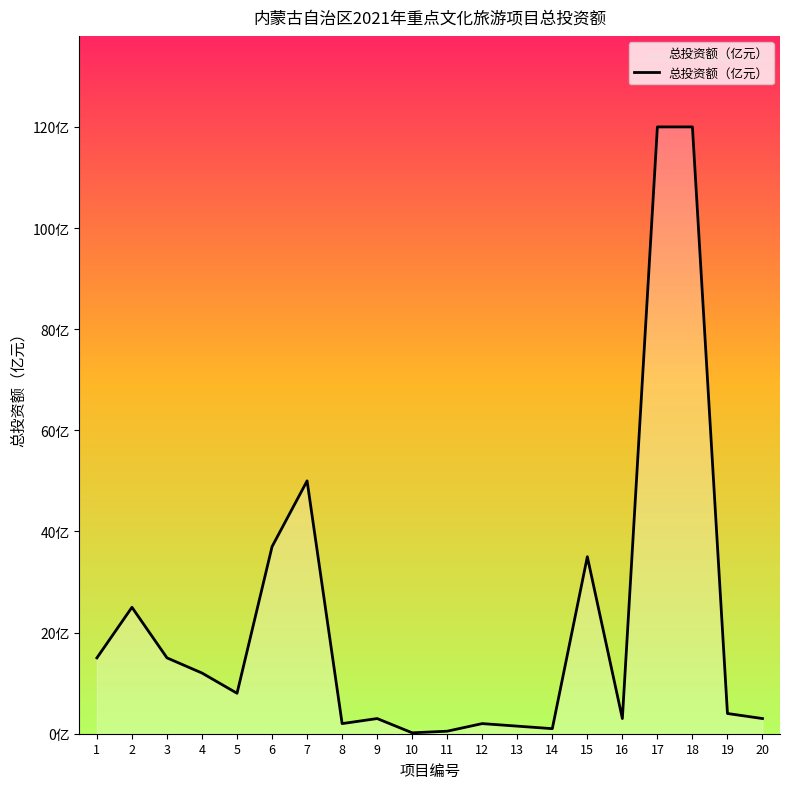

Does the chart display data point markers on the line(s)?

No